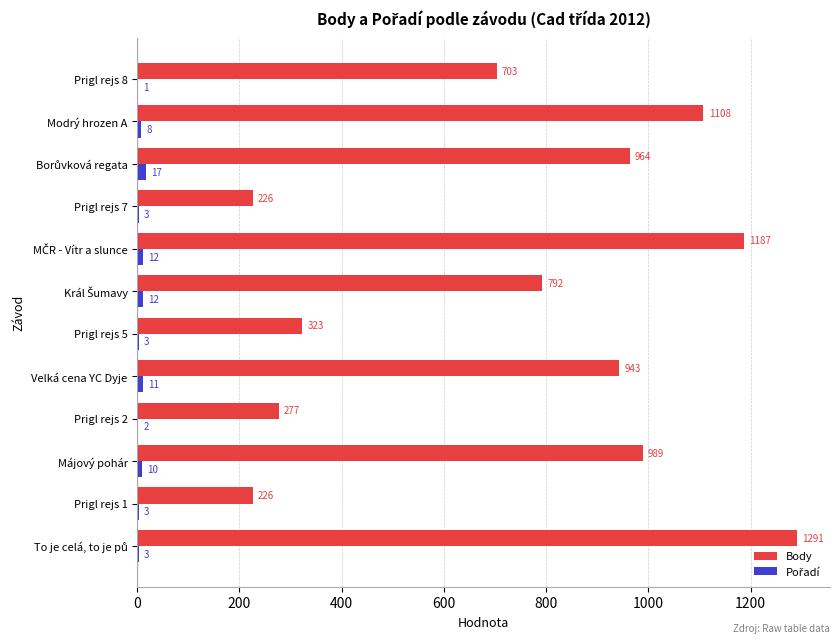

Which series has the largest total across all categories?

Body